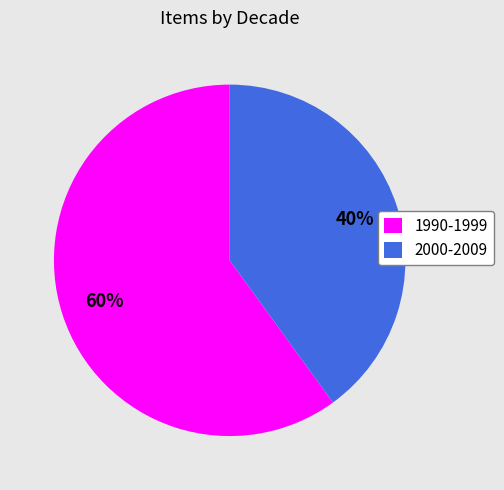

Does 1990-1999 represent more than half of the total?

Yes